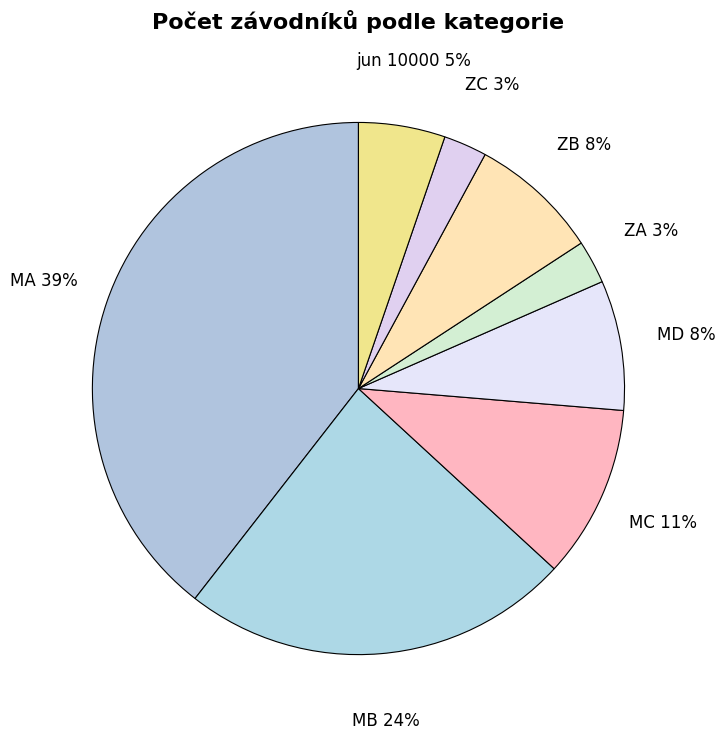

Which slice is the largest?

MA